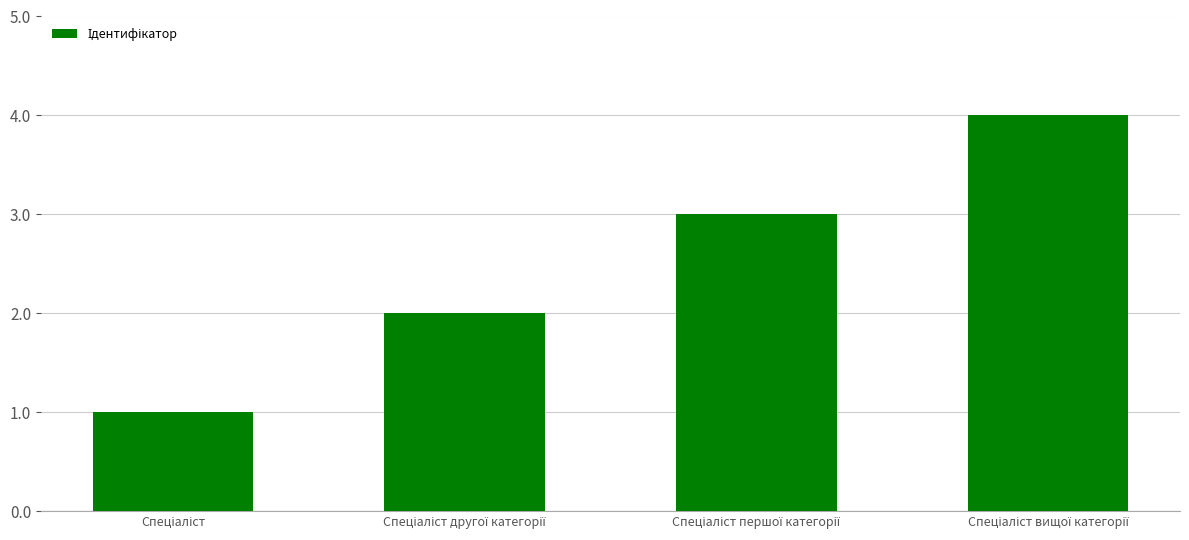

What is the maximum value shown in the chart?

4